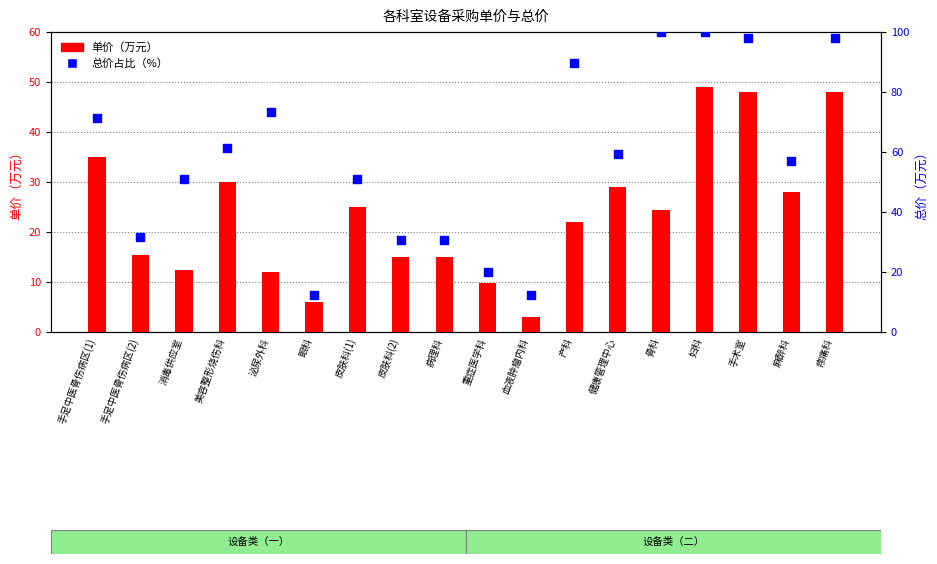

What are all the series names shown in the legend?

单价（万元）, 总价占比（%）